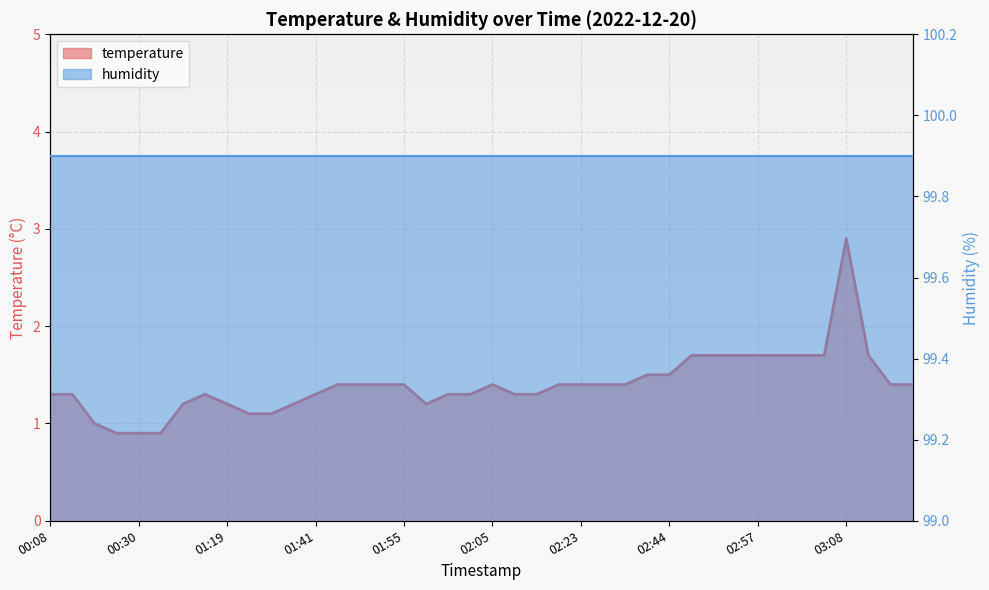

What position from the right is 00:08?

40